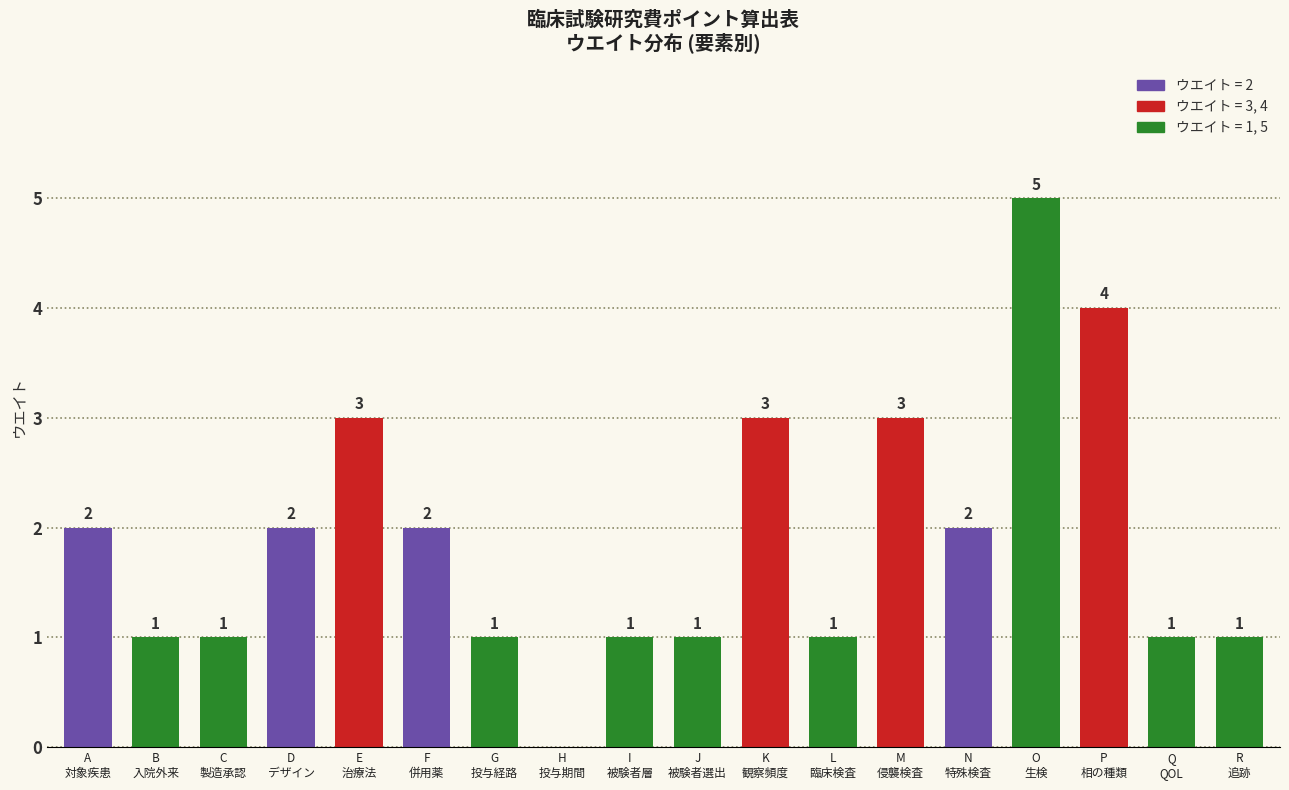

How many values are between 1 and 3?

15